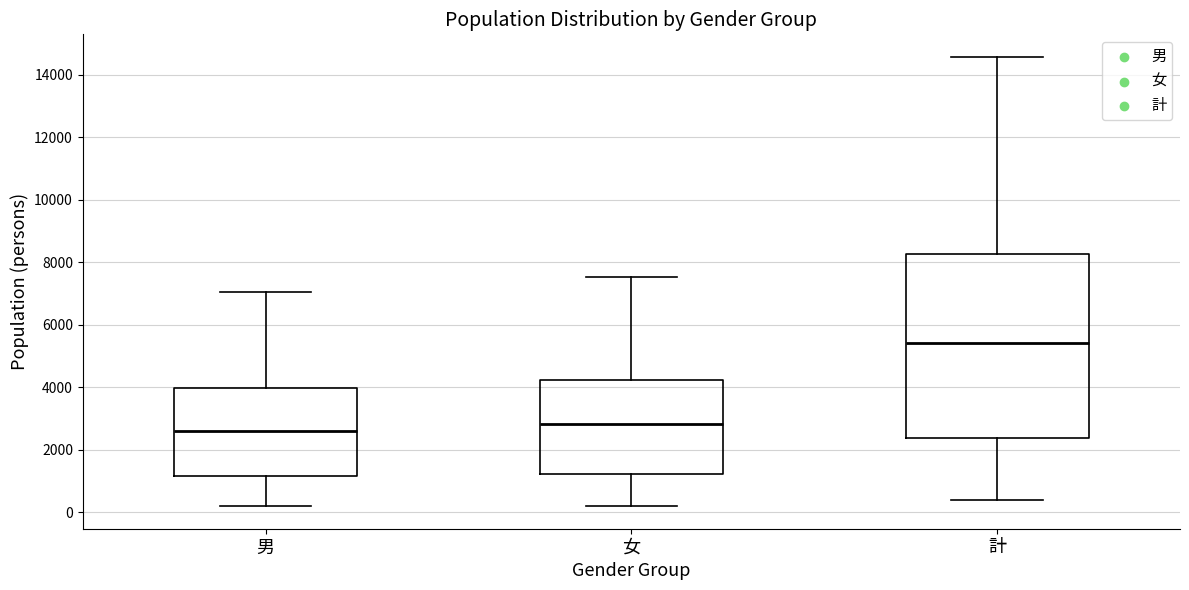

Reading left to right, transcribe this box plot: for each box, give where its median line is, the range the box spans, and where its two whiskers end, as read against the y-axis. The values are not printed on the chart, so give them approximately, as read against the axis.

男: median 2600, box 1200 to 4000, whiskers 200 to 7000
女: median 2800, box 1200 to 4200, whiskers 200 to 7600
計: median 5400, box 2400 to 8200, whiskers 400 to 14600